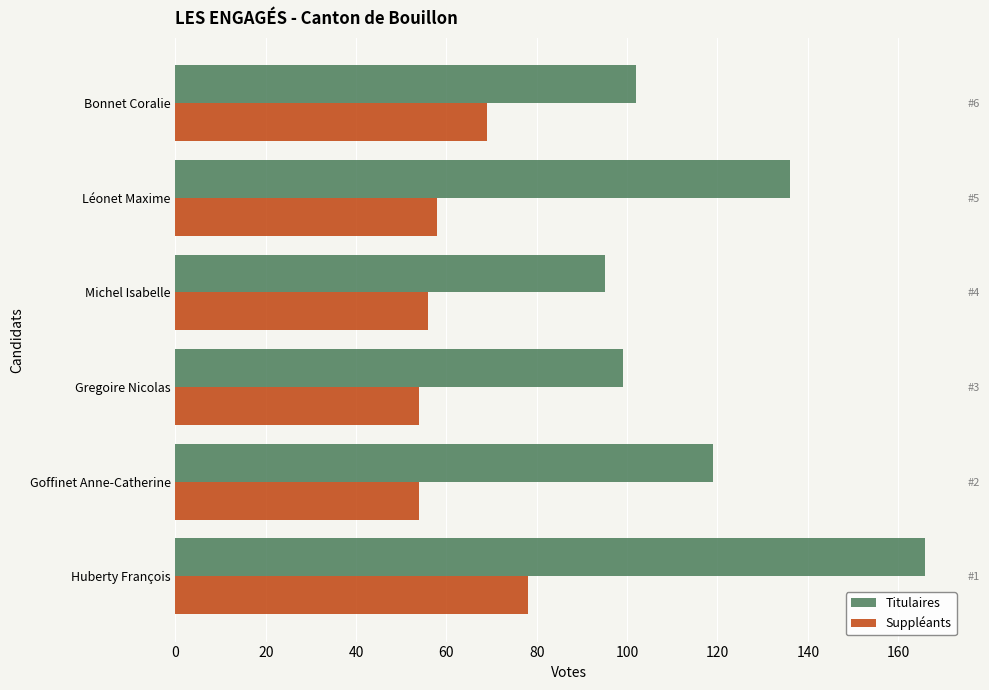

What is the total value across all series at 0?

244